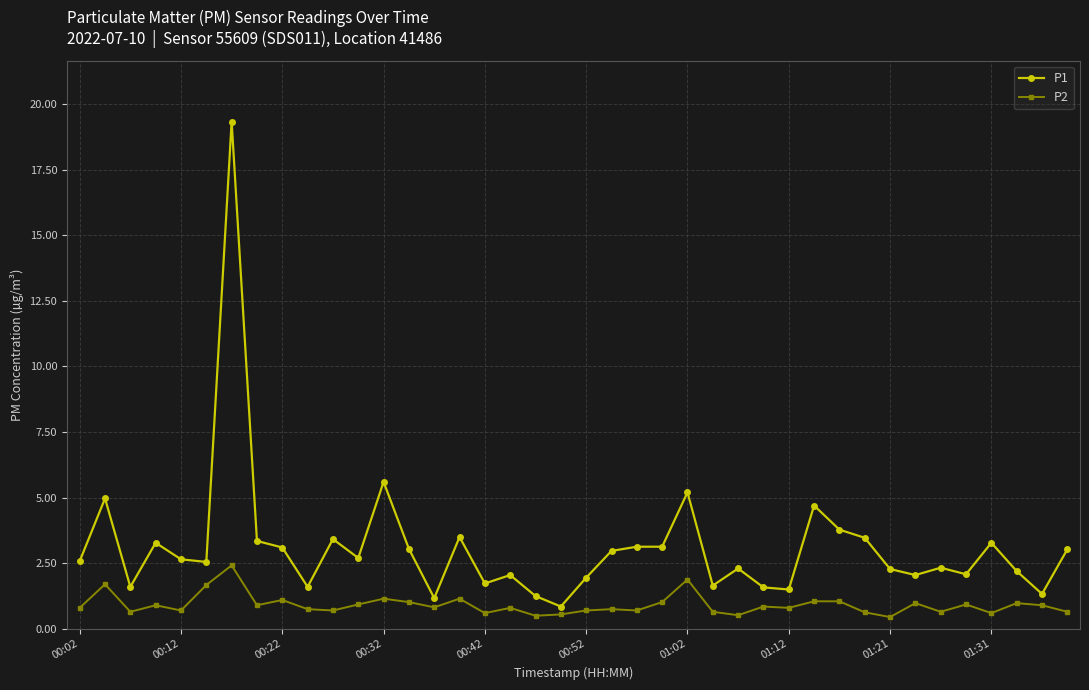

What is the sum of all P1 values?

124.3